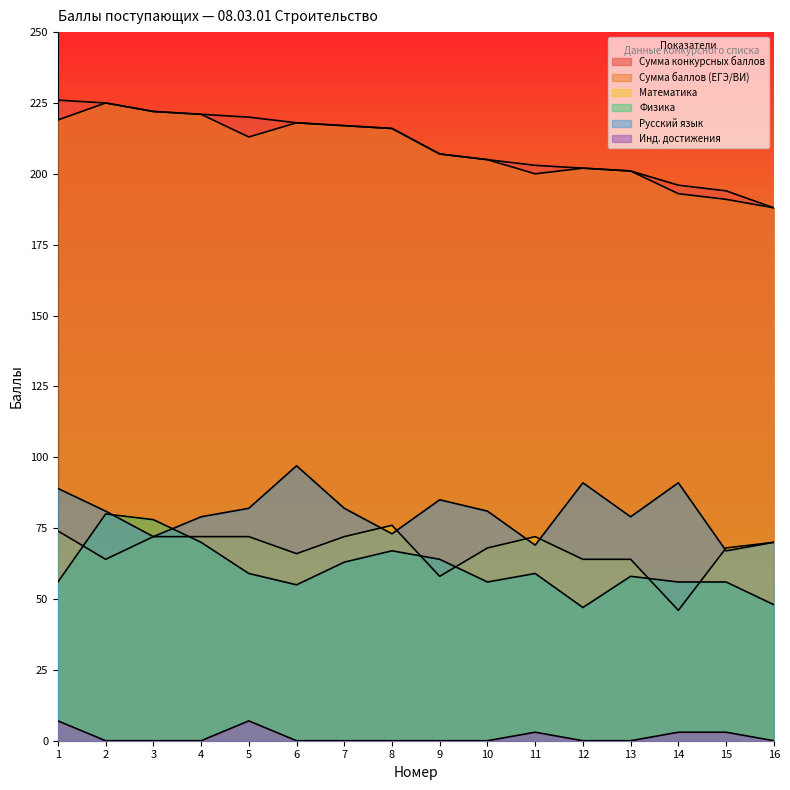

Is it true that Инд. достижения equals 0 at 9?

True